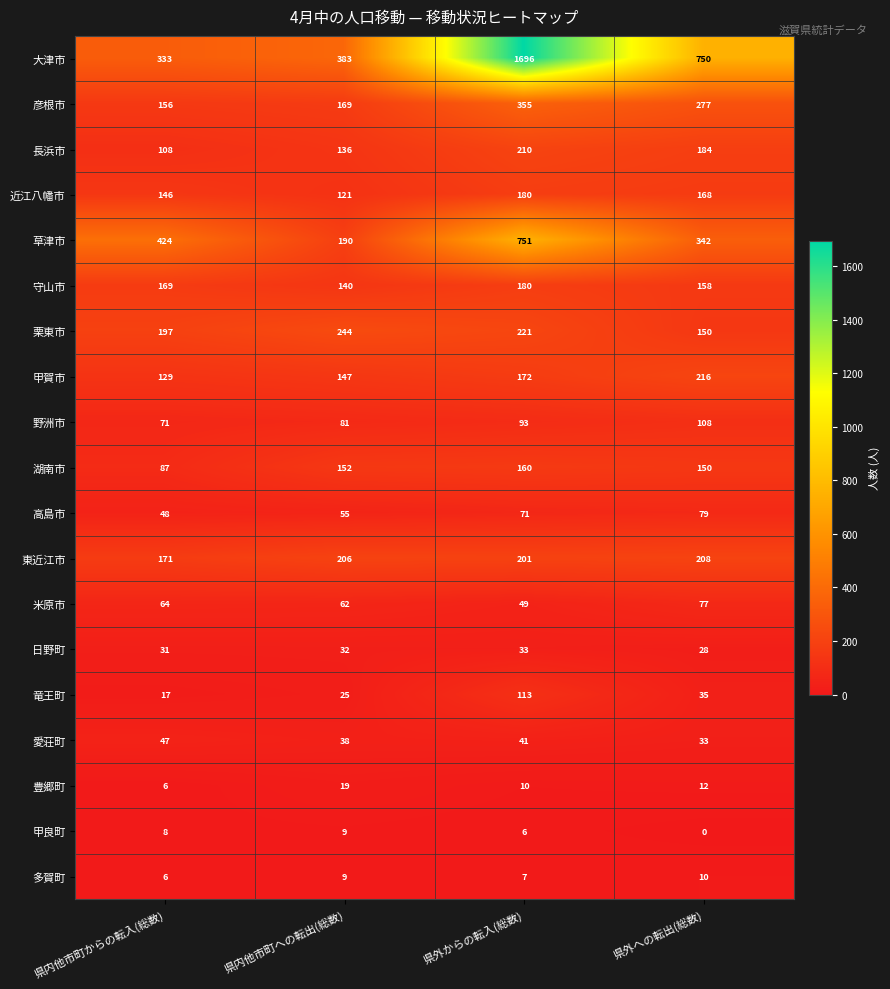

At which label does 愛荘町 first exceed 41?

県内他市町からの転入(総数)